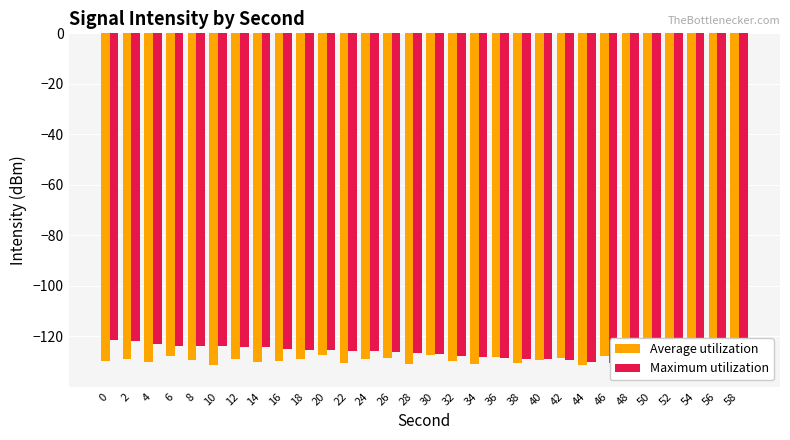

Reading left to right, transcribe all the data shown in this chart.

Average utilization: -129.8	-128.9	-130.1	-127.7	-129.2	-131.5	-128.8	-130.2	-129.6	-128.9	-127.3	-130.7	-129.1	-128.5	-130.9	-127.2	-129.8	-131.0	-128.3	-130.6	-129.2	-128.7	-131.2	-127.9	-129.5	-130.1	-128.6	-129.9	-131.3	-127.7
Maximum utilization: -121.4	-121.9	-123.0	-123.6	-123.7	-123.8	-124.3	-124.3	-125.0	-125.3	-125.4	-125.8	-126.0	-126.0	-126.4	-126.8	-127.8	-128.0	-128.4	-128.9	-129.0	-129.2	-130.1	-130.6	-131.0	-131.2	-132.0	-132.2	-132.9	-133.3